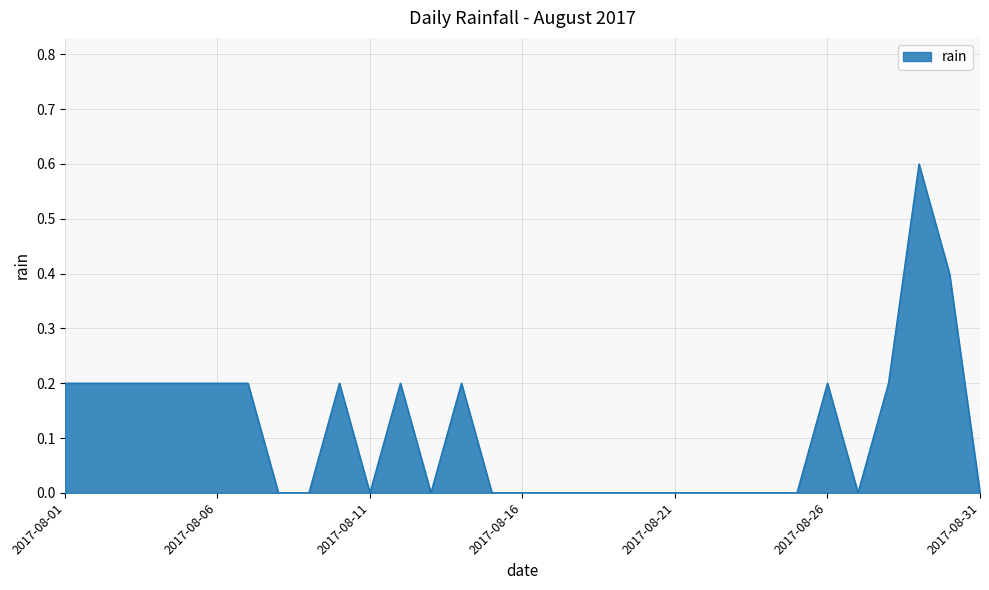

What is the maximum value shown in the chart?

0.6